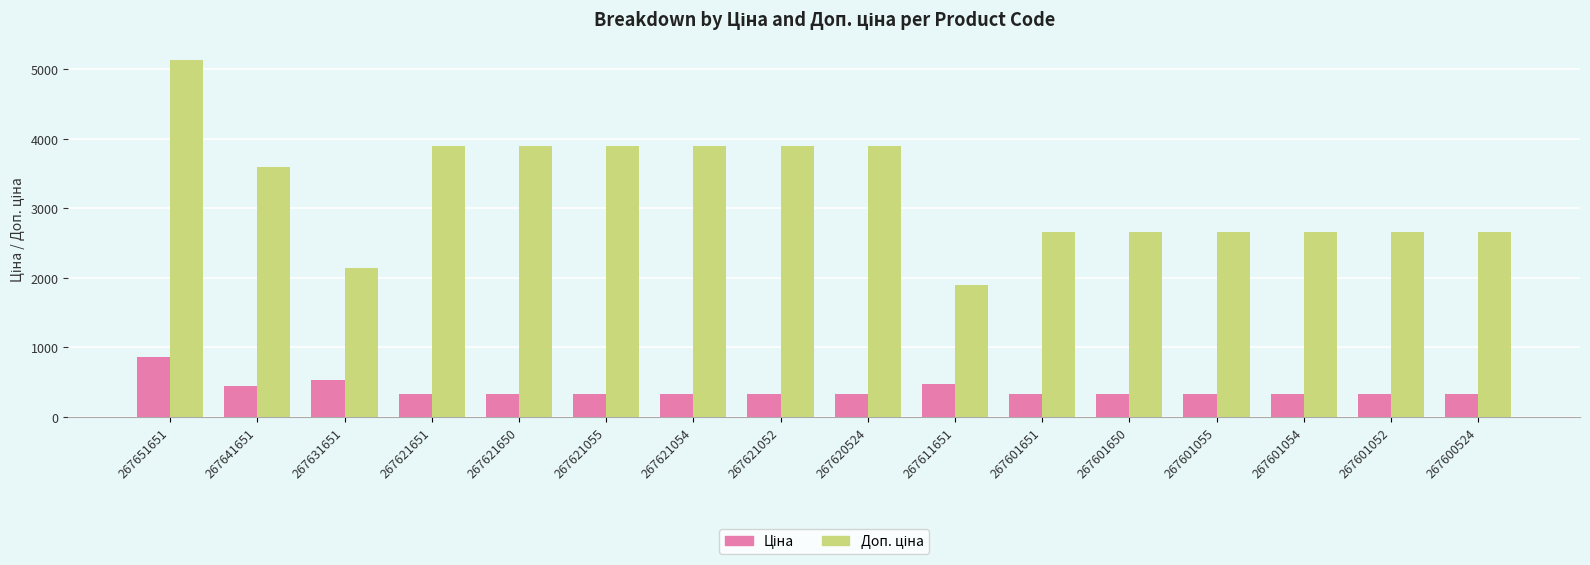

At which category is the sum across all series the highest?

267651651